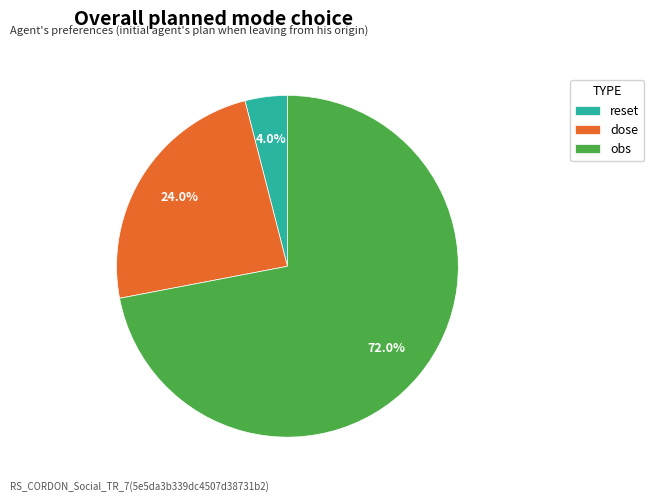

What portion of the pie excludes obs?

28.0%